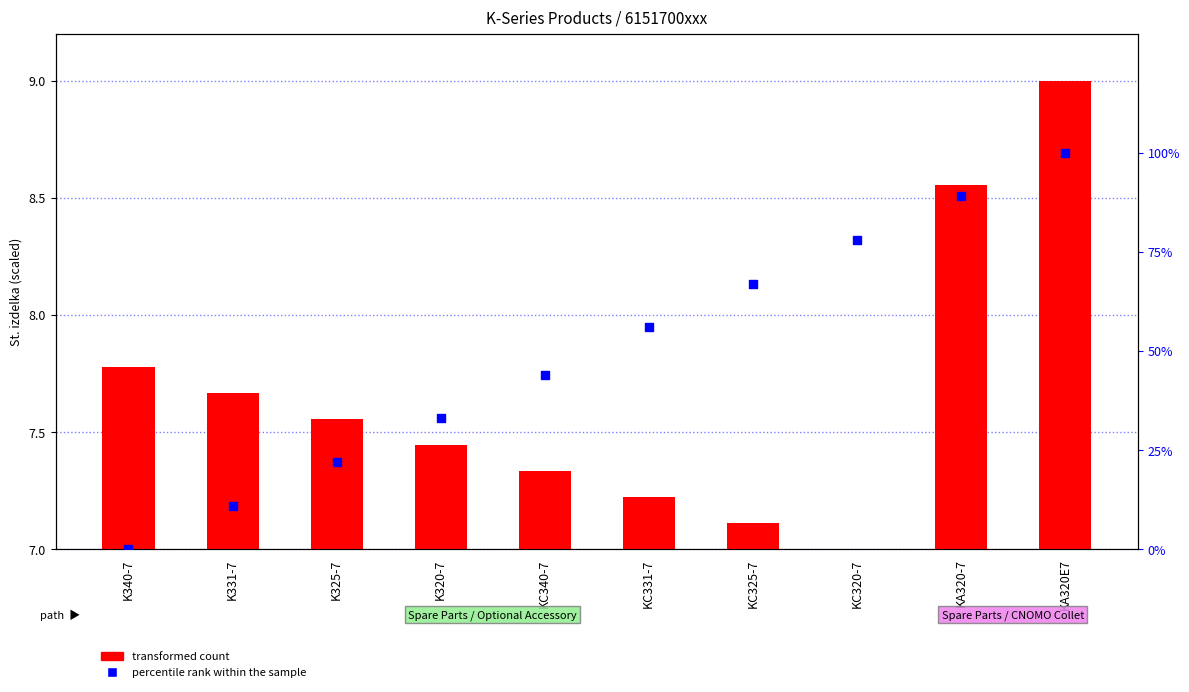

Which series has the largest total across all categories?

percentile rank within the sample